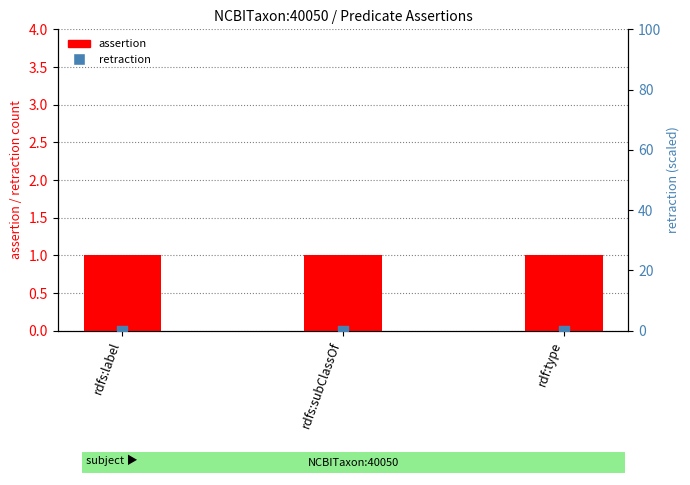

Which series has the largest total across all categories?

assertion